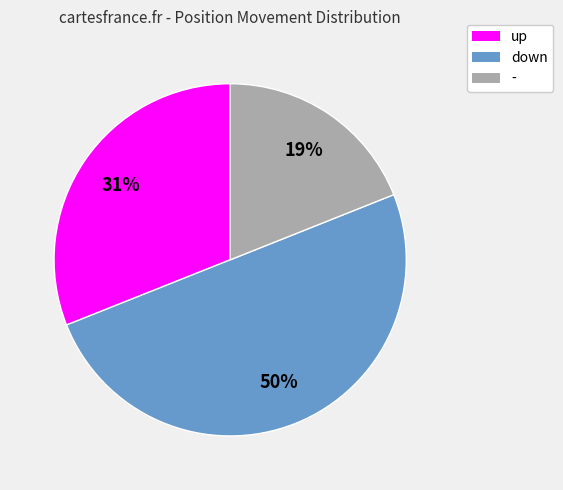

To the nearest percent, what is the combined percentage of down and up?

81%